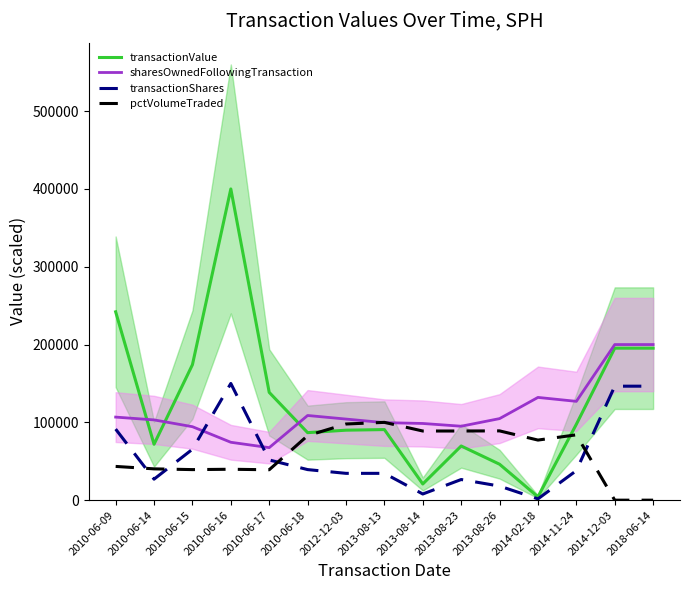

Where is the first local minimum for pctVolumeTraded?

2010-06-15